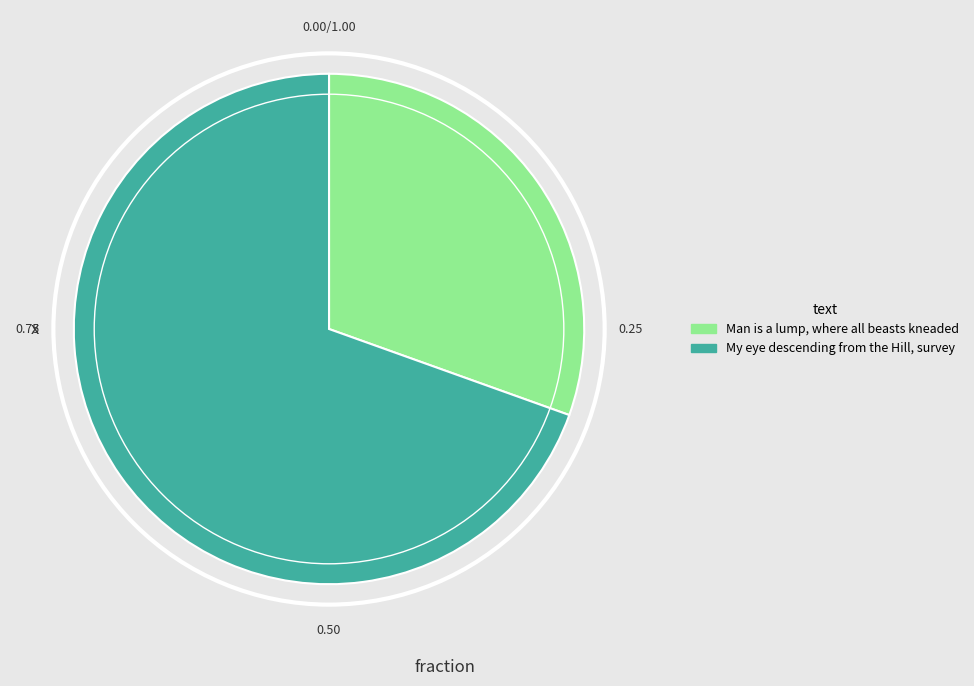

Approximately how many times larger is the value at My eye descending from the Hill, survey compared to Man is a lump, where all beasts kneaded?

2.3